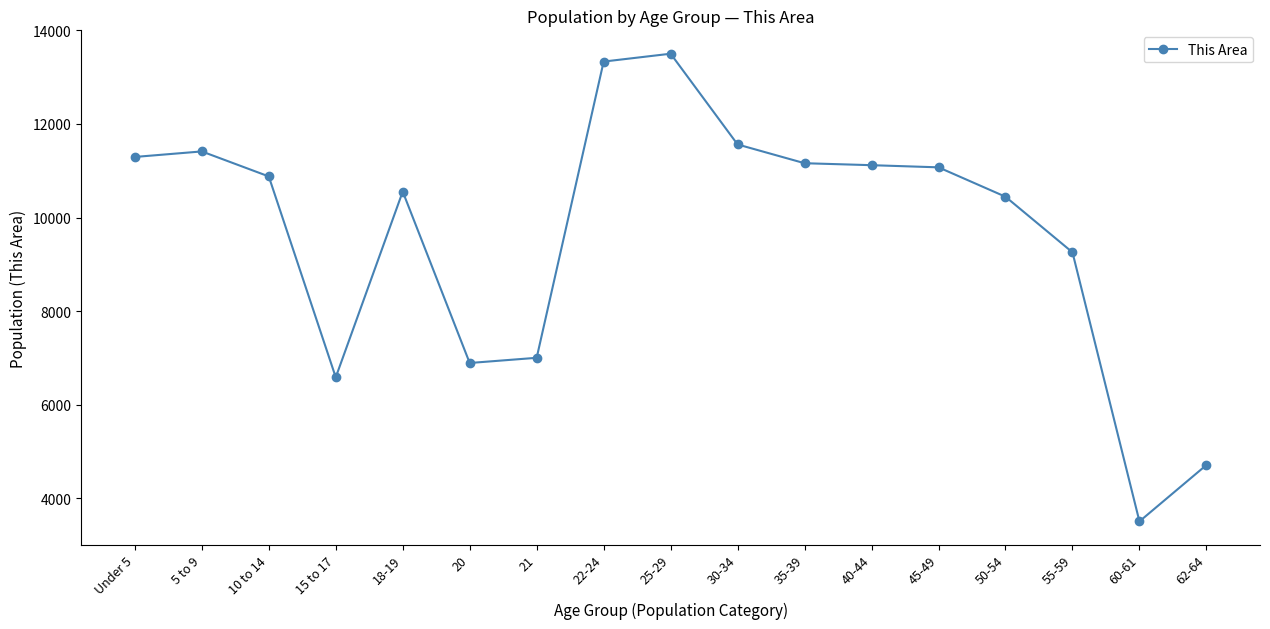

True or false: the data has more than 1 interior local peaks.

True